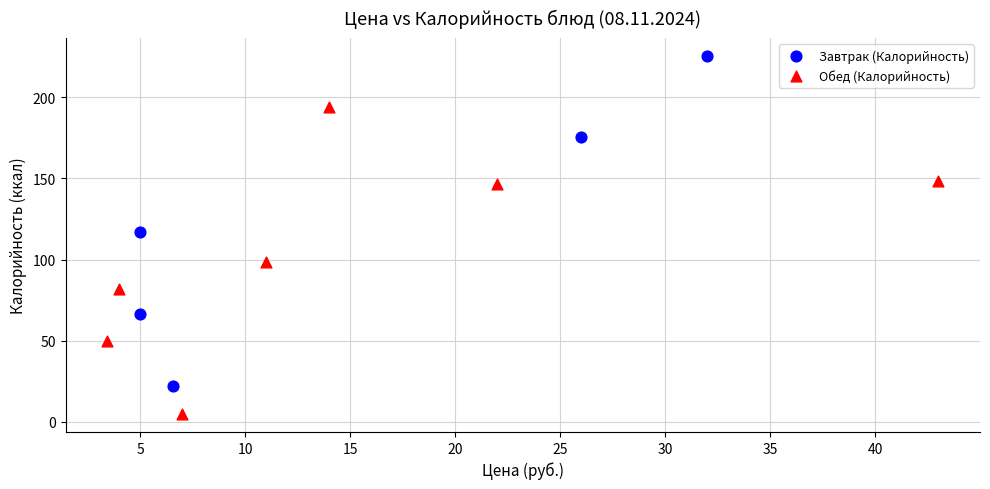

What are all the series names shown in the legend?

Завтрак (Калорийность), Обед (Калорийность)